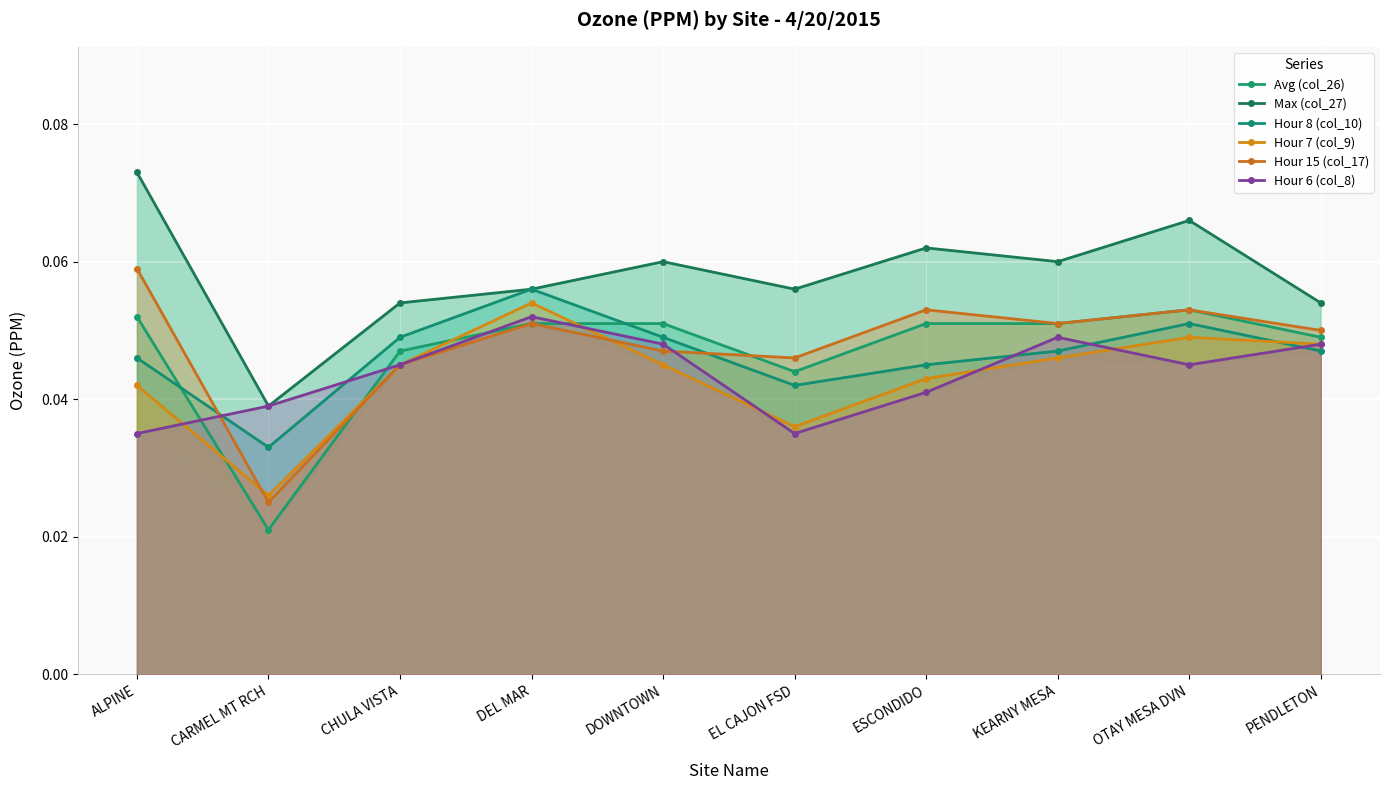

Reading left to right, extract all data points from this chart.

Avg (col_26): 0.1	0.0	0.0	0.1	0.1	0.0	0.1	0.1	0.1	0.0
Max (col_27): 0.1	0.0	0.1	0.1	0.1	0.1	0.1	0.1	0.1	0.1
Hour 8 (col_10): 0.0	0.0	0.0	0.1	0.0	0.0	0.0	0.0	0.1	0.0
Hour 7 (col_9): 0.0	0.0	0.0	0.1	0.0	0.0	0.0	0.0	0.0	0.0
Hour 15 (col_17): 0.1	0.0	0.0	0.1	0.0	0.0	0.1	0.1	0.1	0.1
Hour 6 (col_8): 0.0	0.0	0.0	0.1	0.0	0.0	0.0	0.0	0.0	0.0